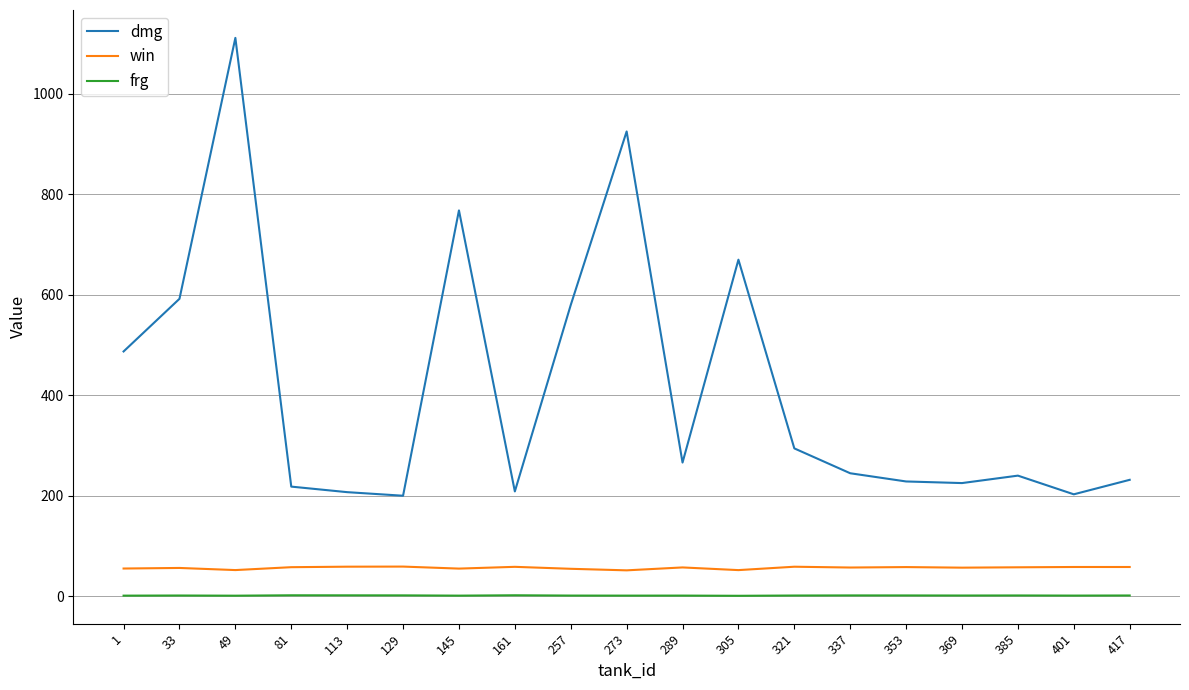

The value of win at 321 is 21.1. True or false?

False